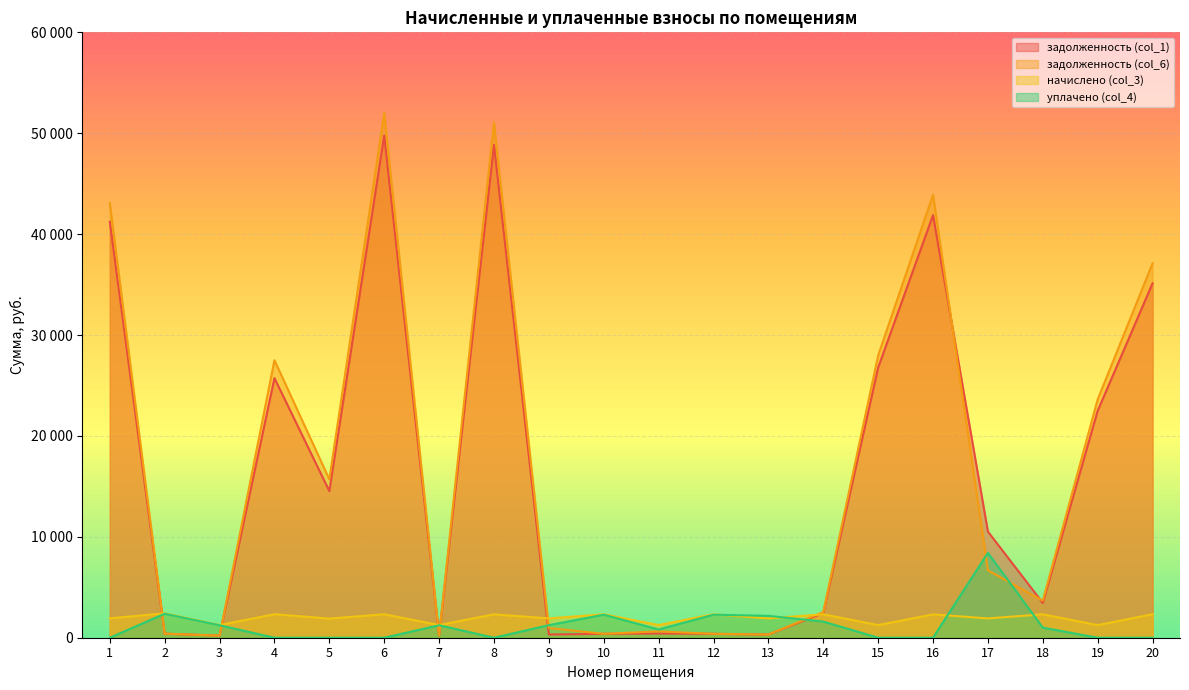

How many values in the начислено (col_3) series exceed 2313?

10